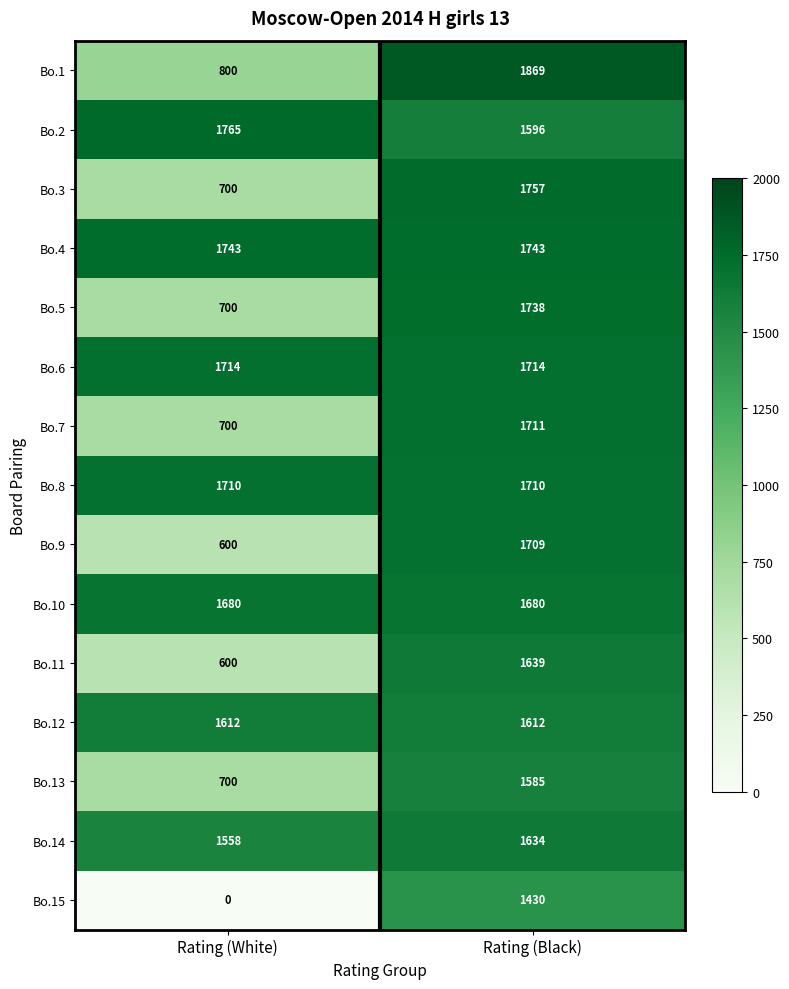

Rank the series at Rating (Black) from lowest to highest value.

Bo.15, Bo.13, Bo.2, Bo.12, Bo.14, Bo.11, Bo.10, Bo.9, Bo.8, Bo.7, Bo.6, Bo.5, Bo.4, Bo.3, Bo.1